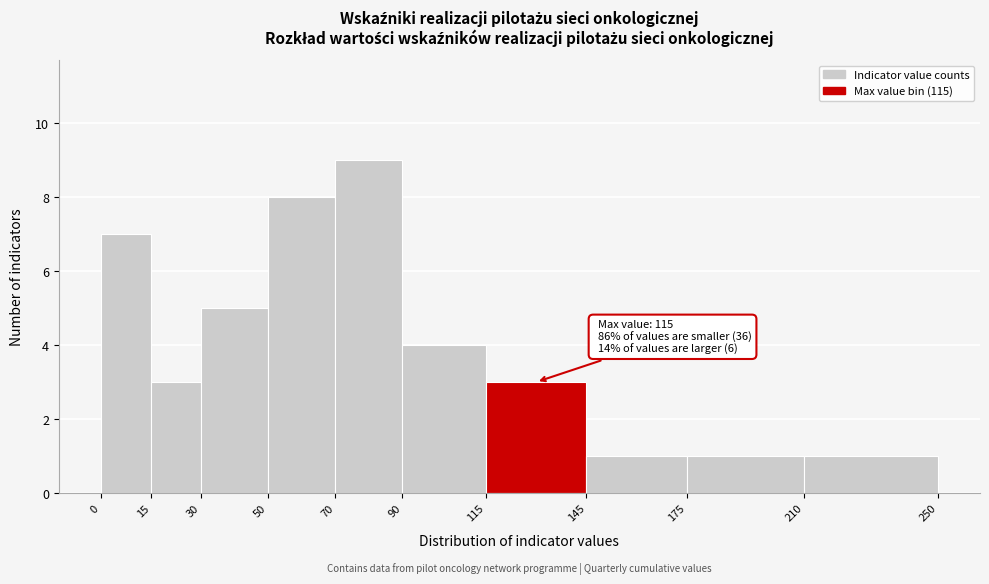

Over which range of the x-axis is the bar tallest?

70 to 90